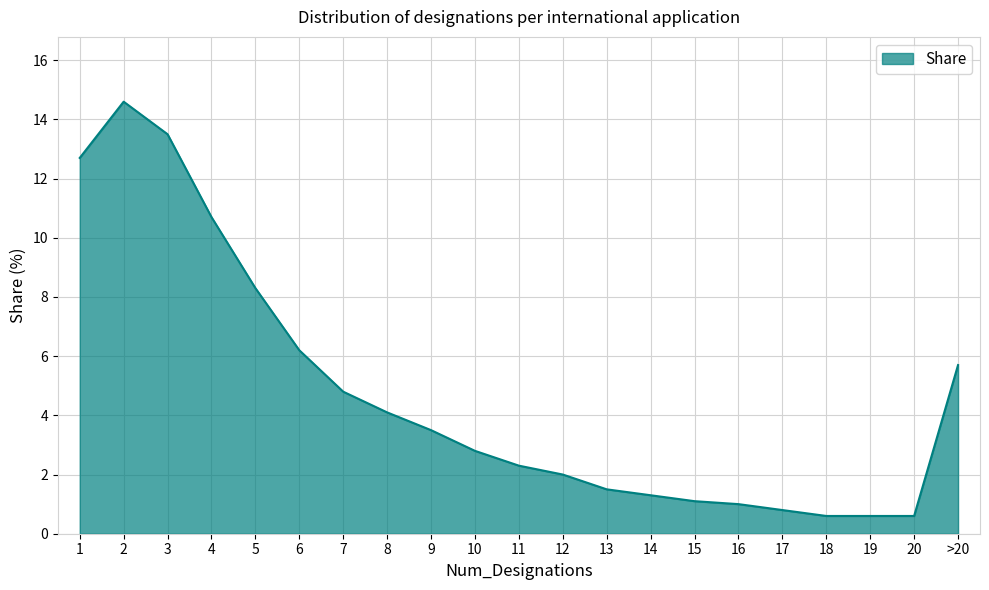

Is it true that the value at 11 is 2.3?

True